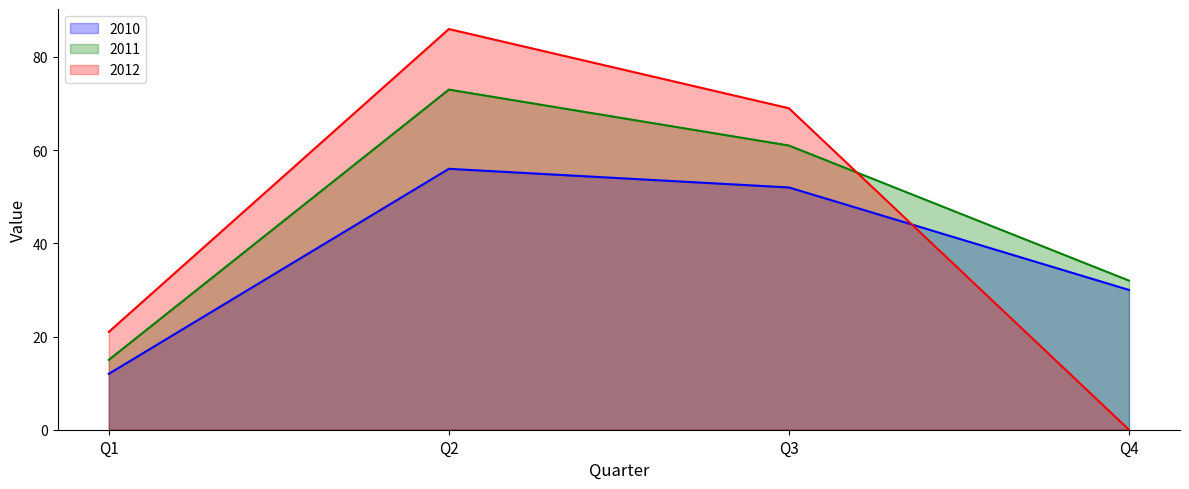

True or false: 2012 has a value of 0 at Q4.

True